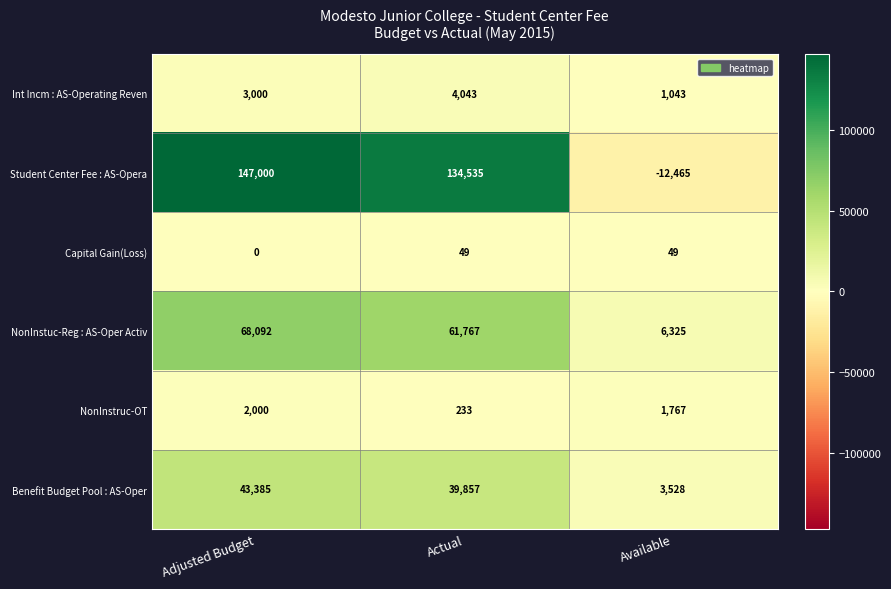

At which label does NonInstruc-OT reach its peak?

Adjusted Budget